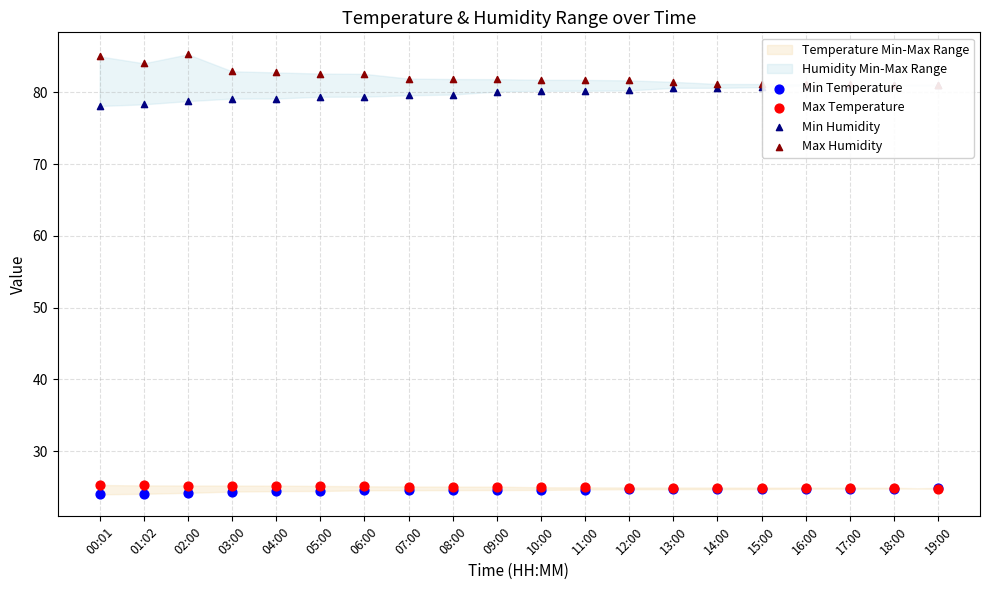

At how many categories does at least one series exceed 39?

20